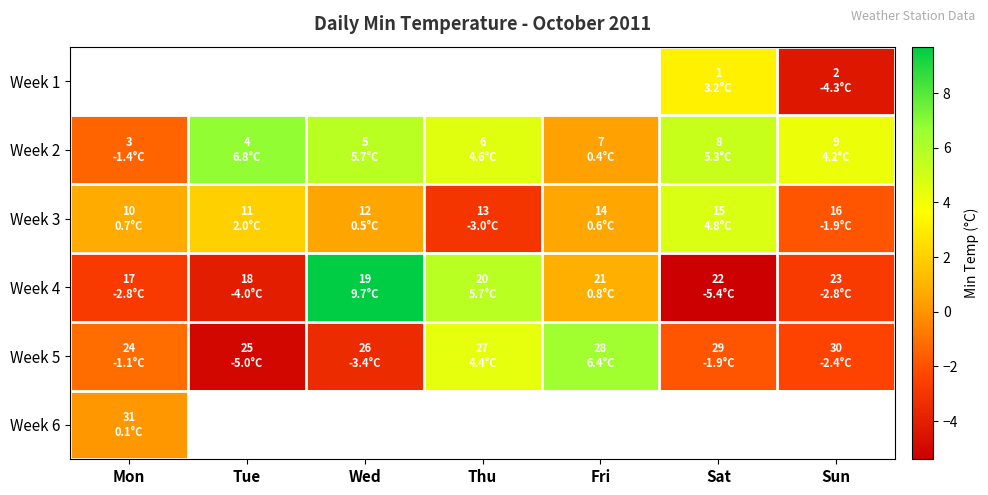

Between Mon and Fri, which series saw the biggest shift?

Week 5